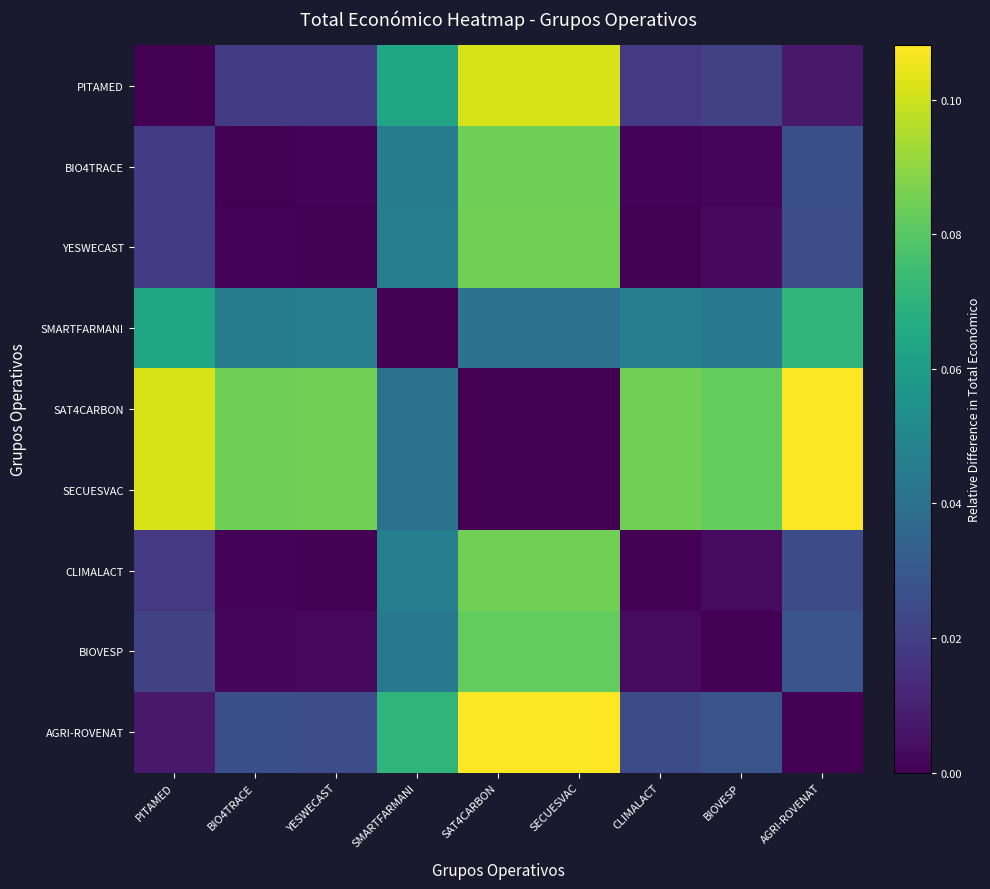

How many series are shown in this chart?

9